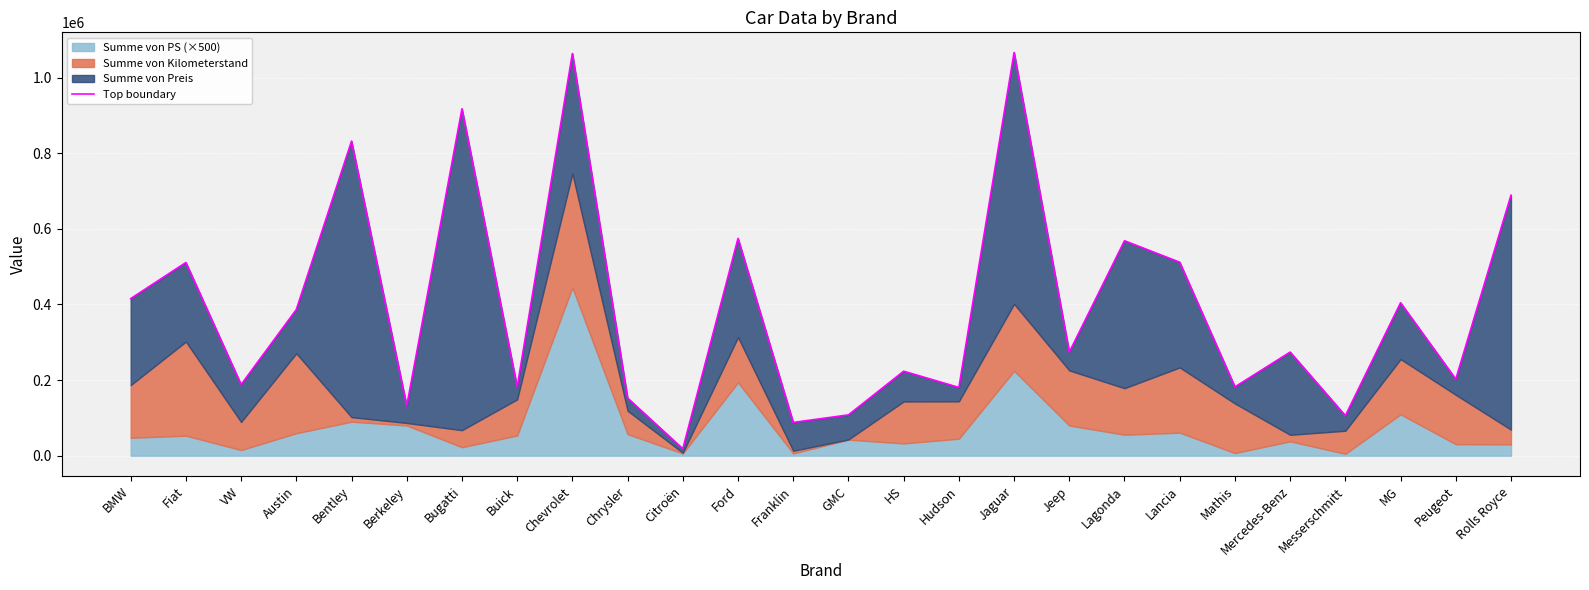

At which category does the data reach its first local valley?

VW